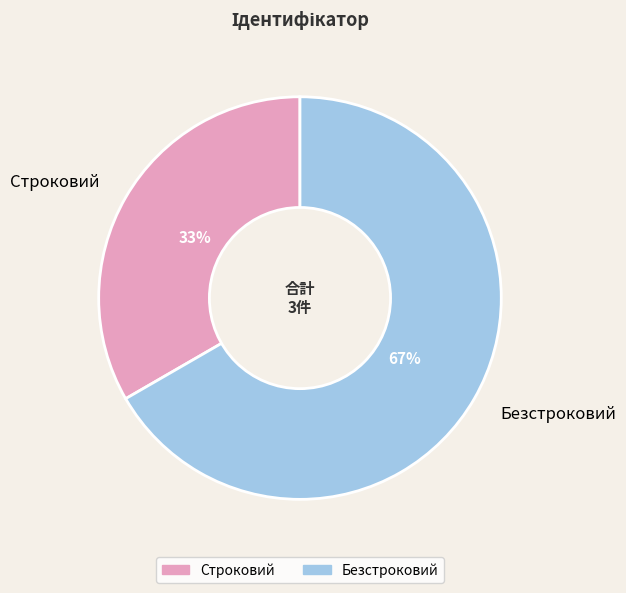

To the nearest percent, what is the average slice percentage?

50%